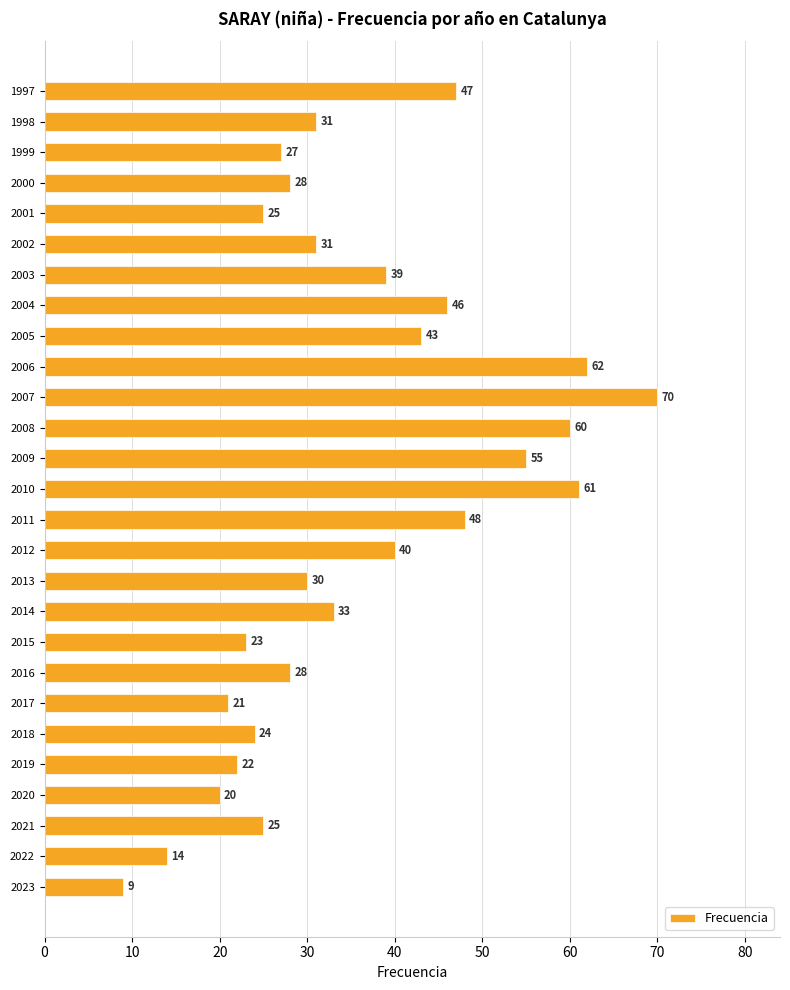

Reading bottom to top, what are all the values shown in this chart?

2023=9	2022=14	2021=25	2020=20	2019=22	2018=24	2017=21	2016=28	2015=23	2014=33	2013=30	2012=40	2011=48	2010=61	2009=55	2008=60	2007=70	2006=62	2005=43	2004=46	2003=39	2002=31	2001=25	2000=28	1999=27	1998=31	1997=47